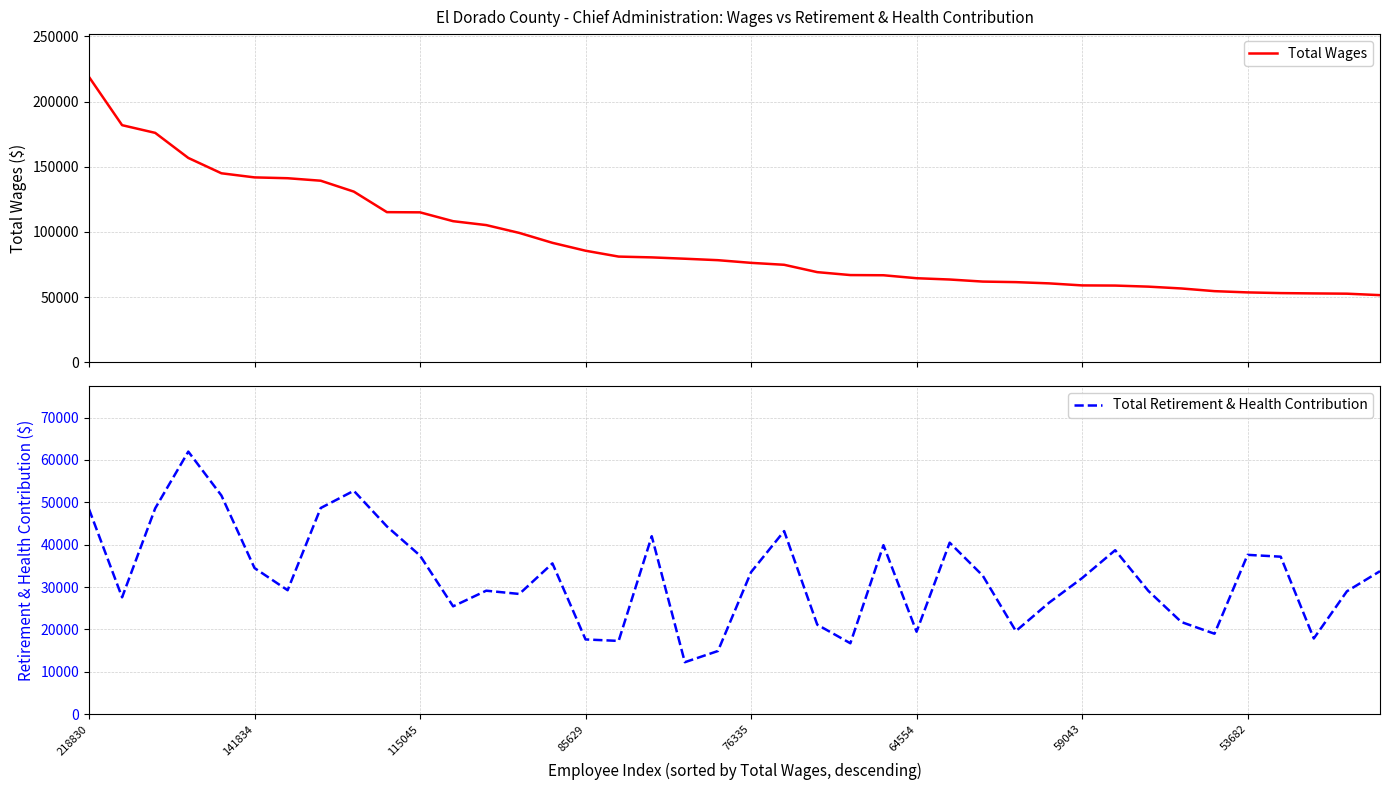

Which category has the lowest value across all series?

18